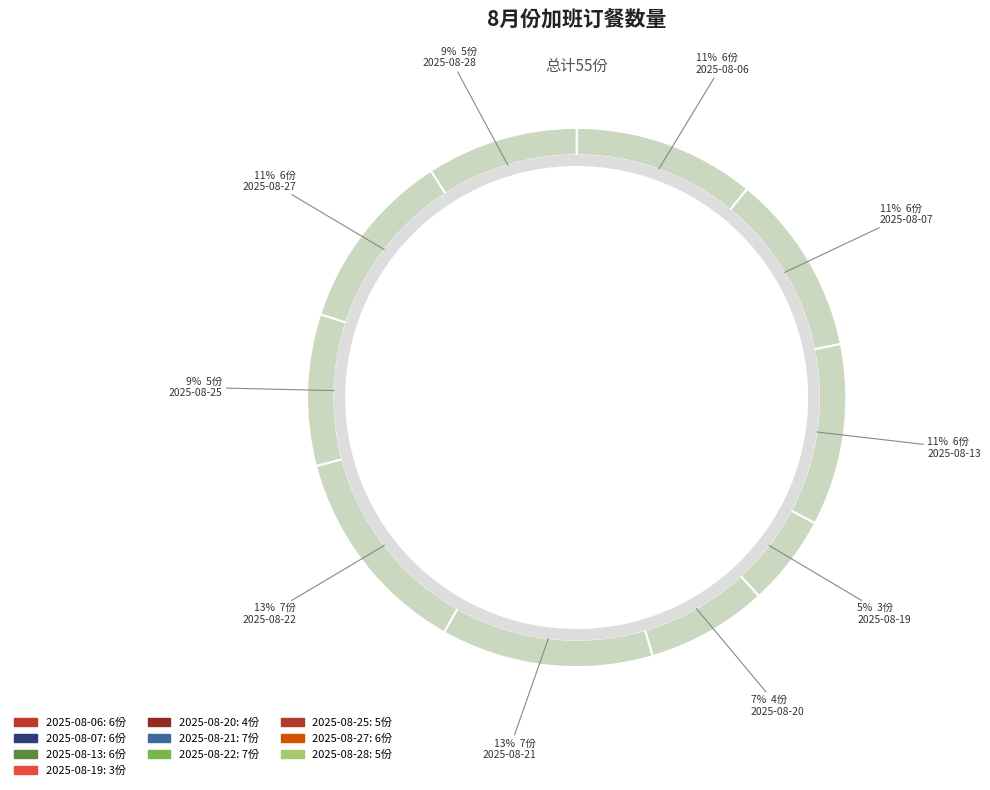

Does any single category account for the majority?

No